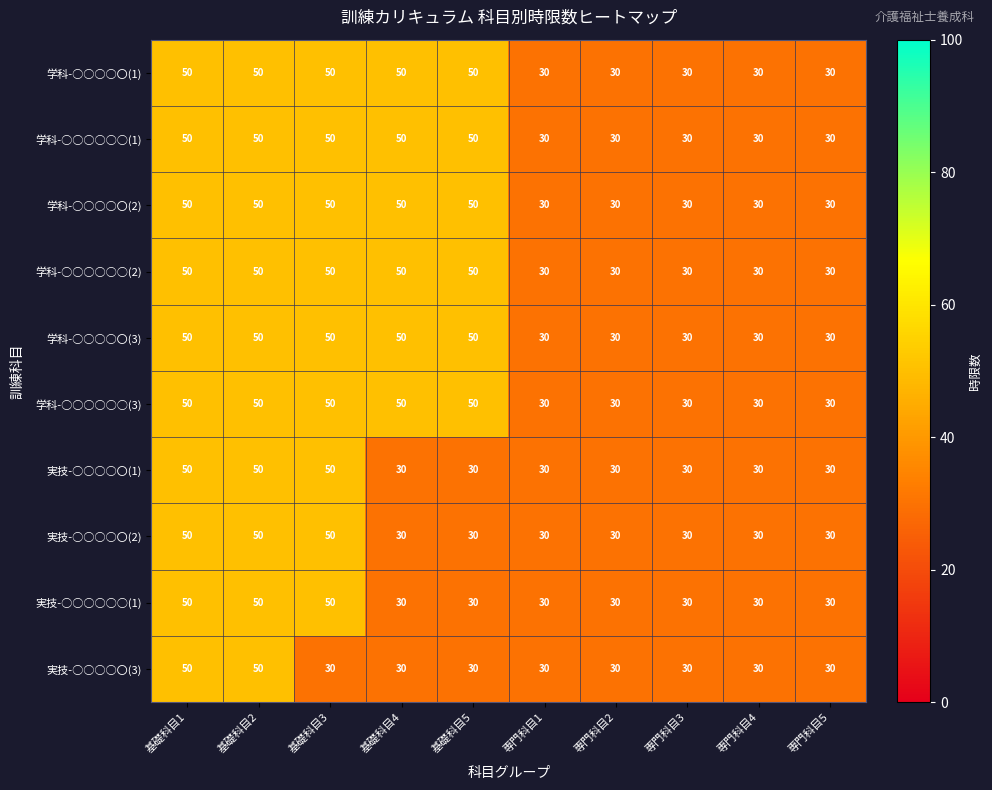

The 学科-○○○○〇(1) series shows 30 at 専門科目1. True or false?

True